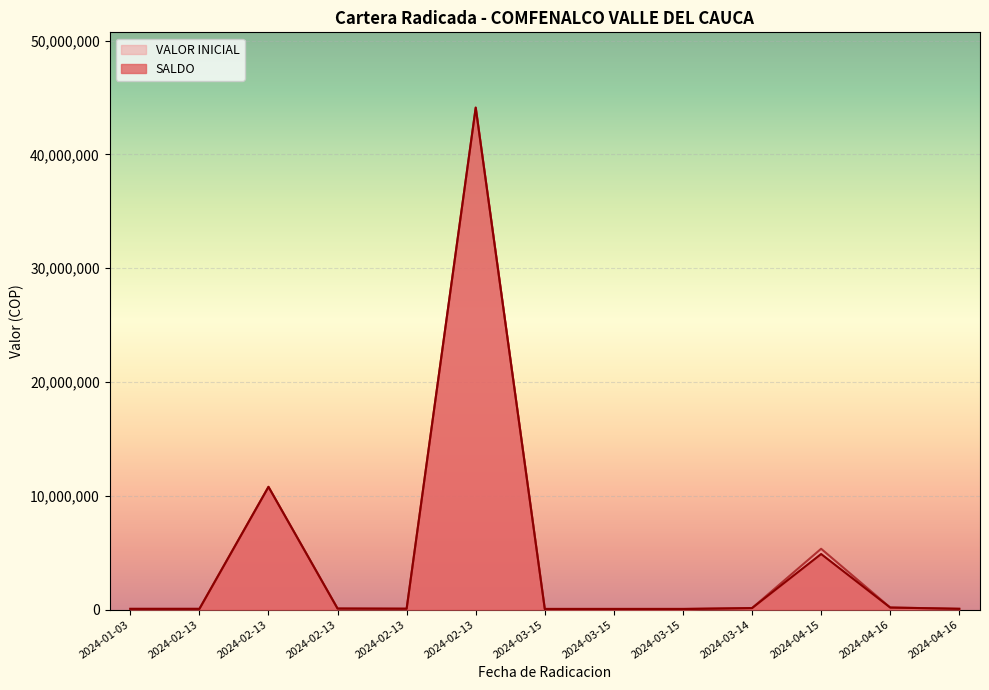

Which series has the largest range (max minus min)?

SALDO